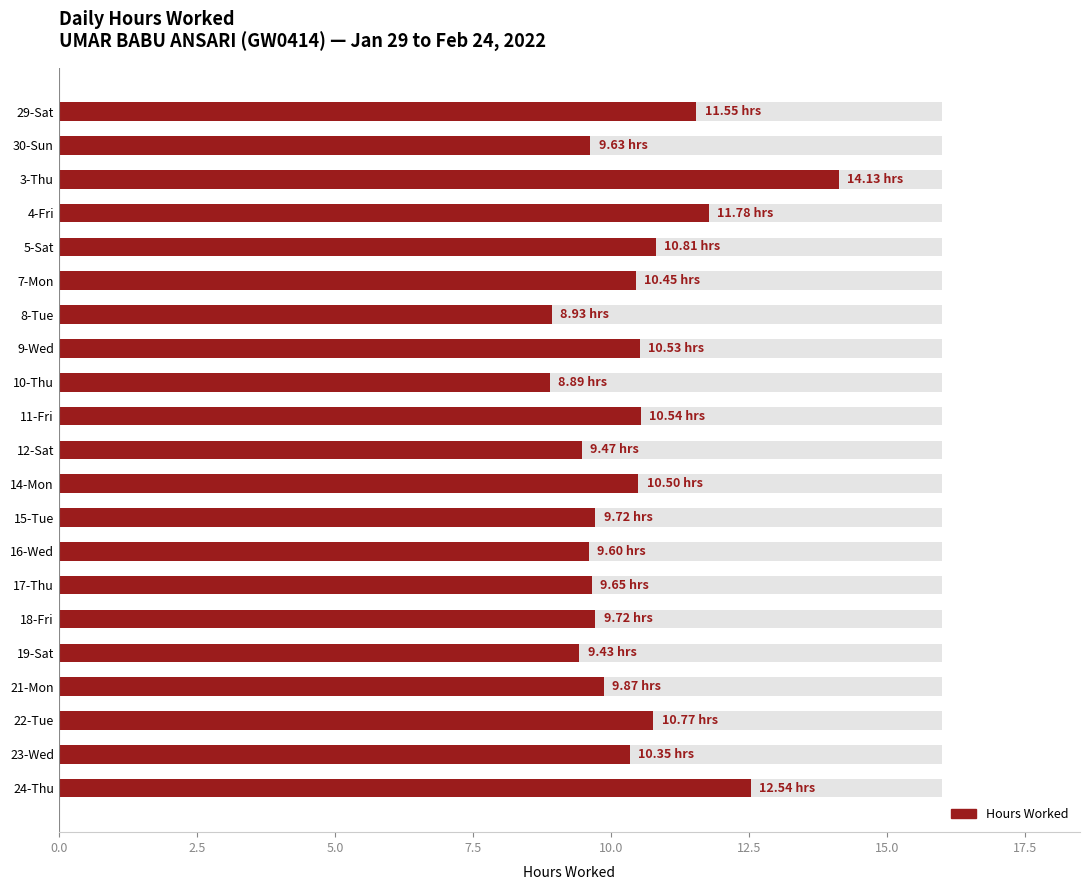

How many bars are there in total?

21